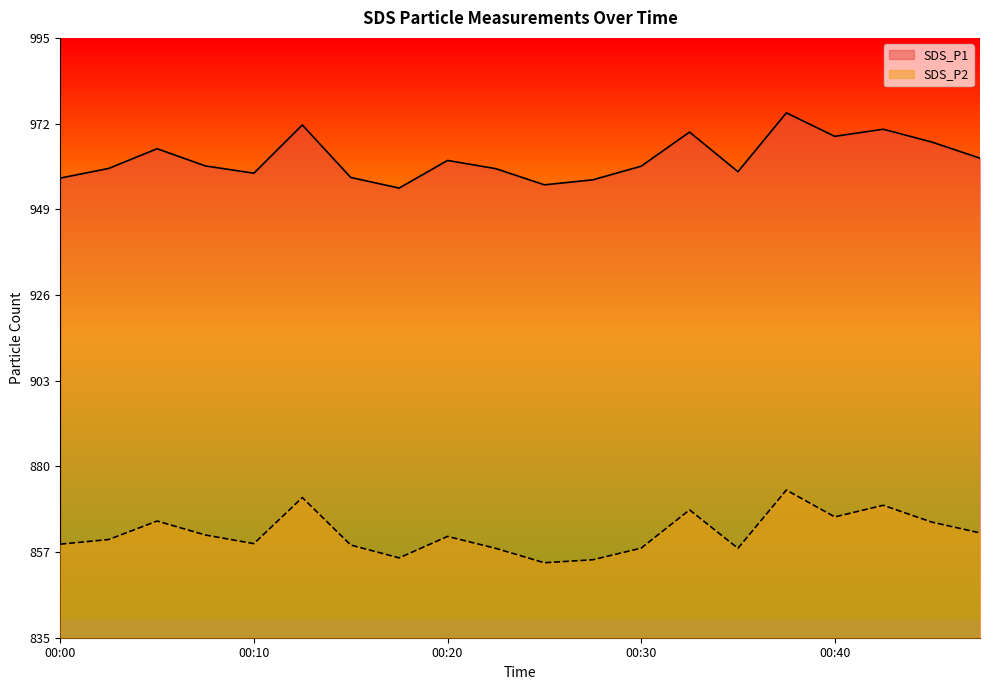

At how many categories does at least one series exceed 875?

20